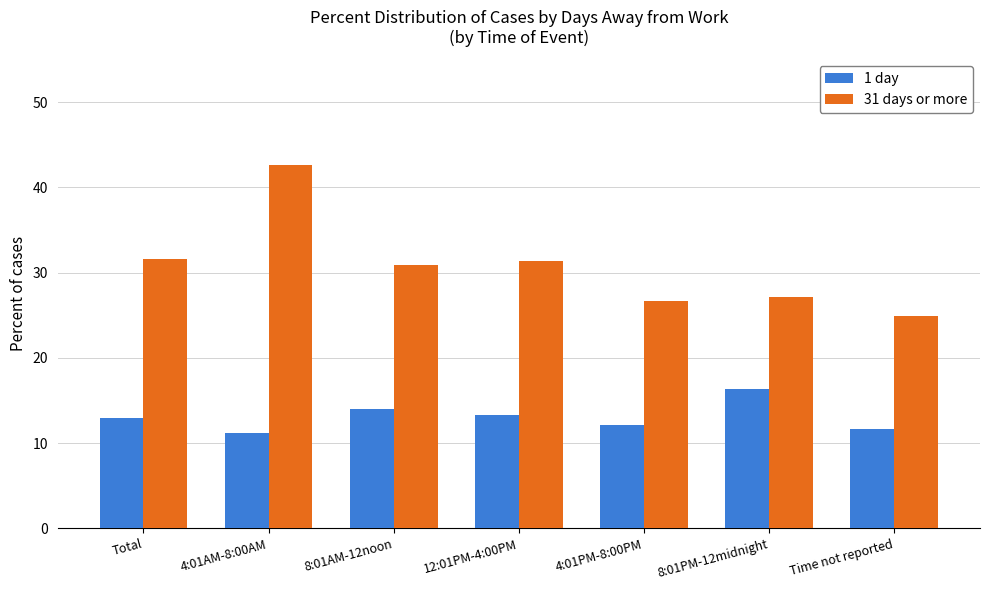

The 1 day series shows 16.3 at 8:01PM-12midnight. True or false?

True